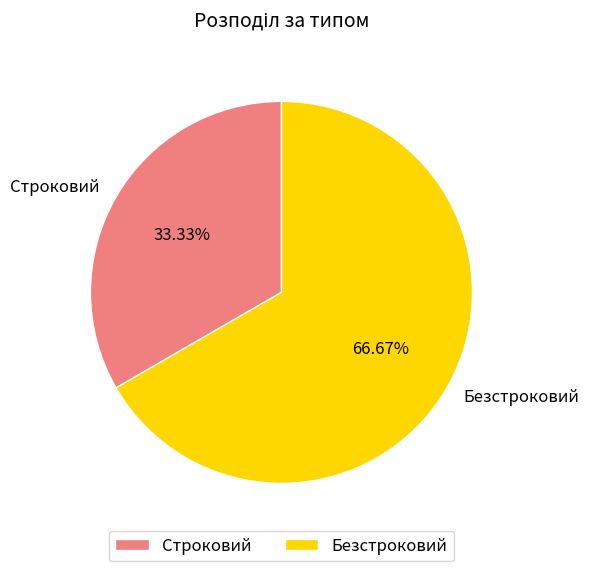

Is it true that Строковий is 33% of the pie?

True